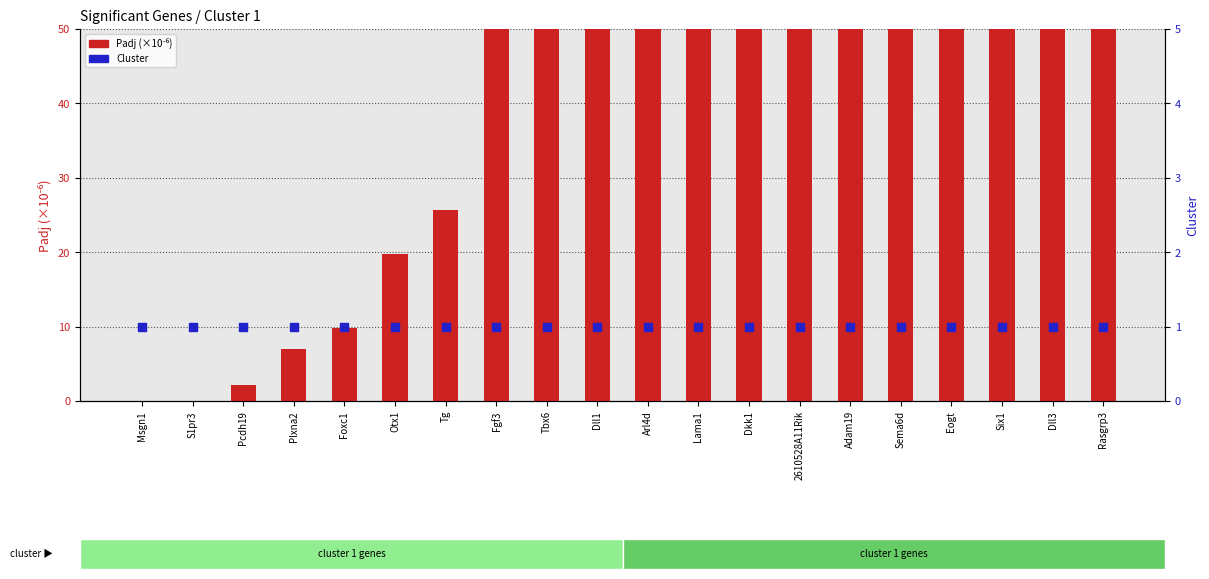

Which series has the widest spread of Y values?

Padj (×10⁻⁶)